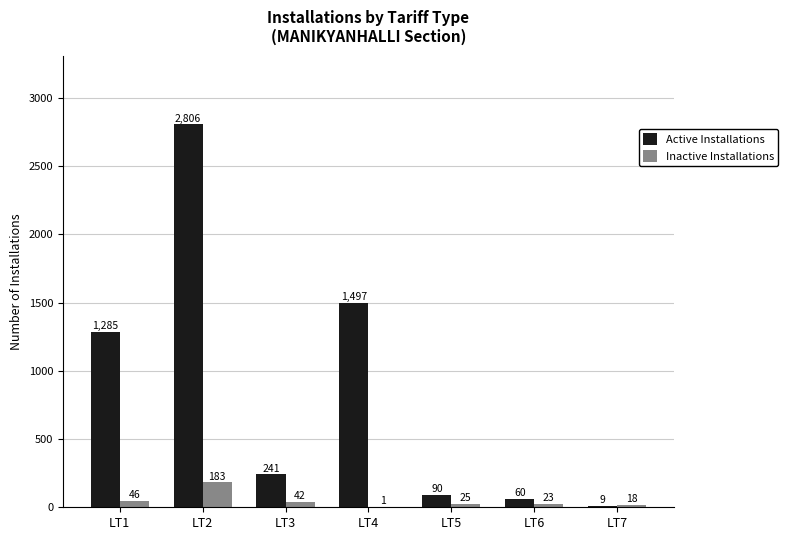

What is the average value of the Inactive Installations series?

48